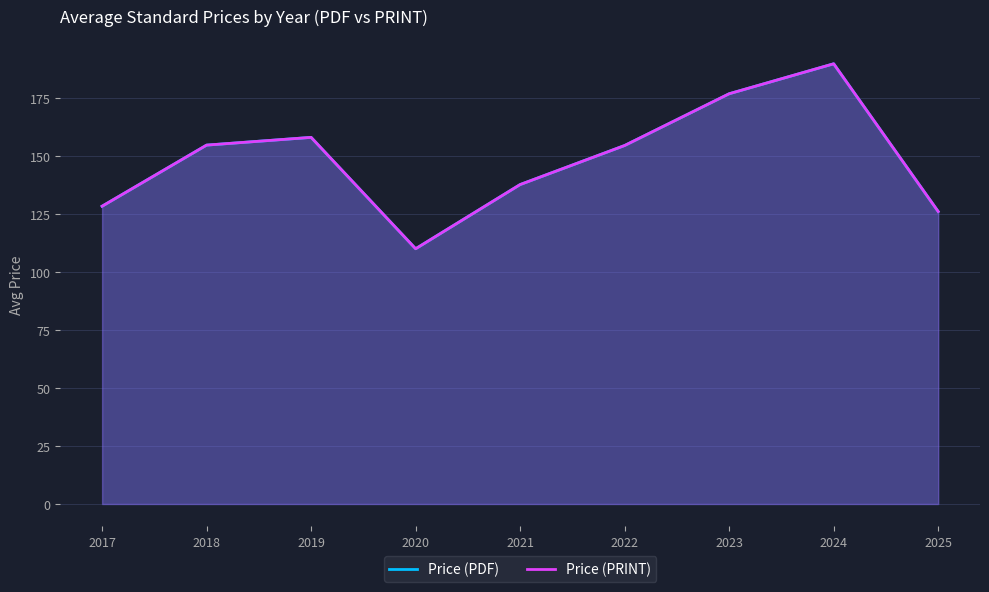

What is the difference between the maximum and minimum values in the Price (PDF) series?

79.7